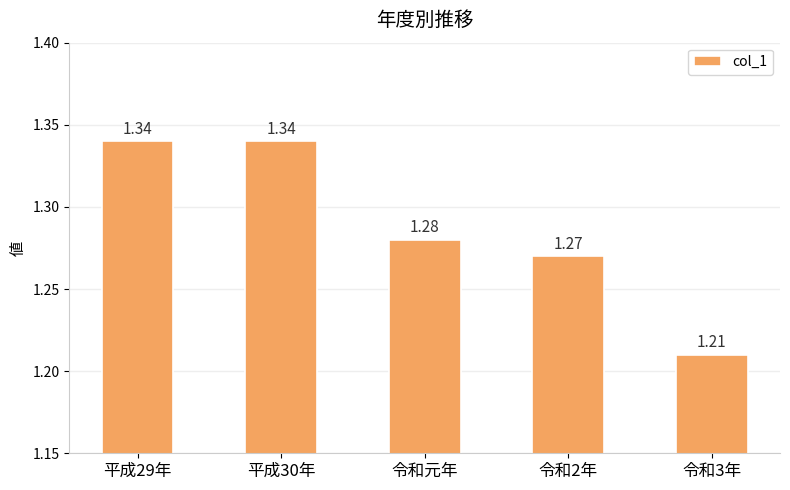

What is the label of the 3rd bar from the right?

令和元年